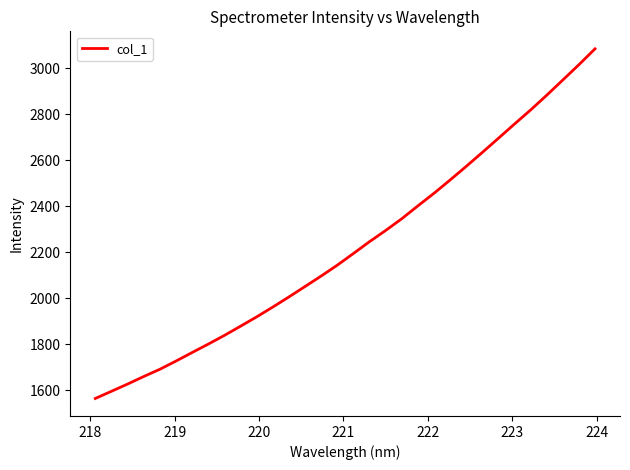

What is the greatest value displayed?

3083.6